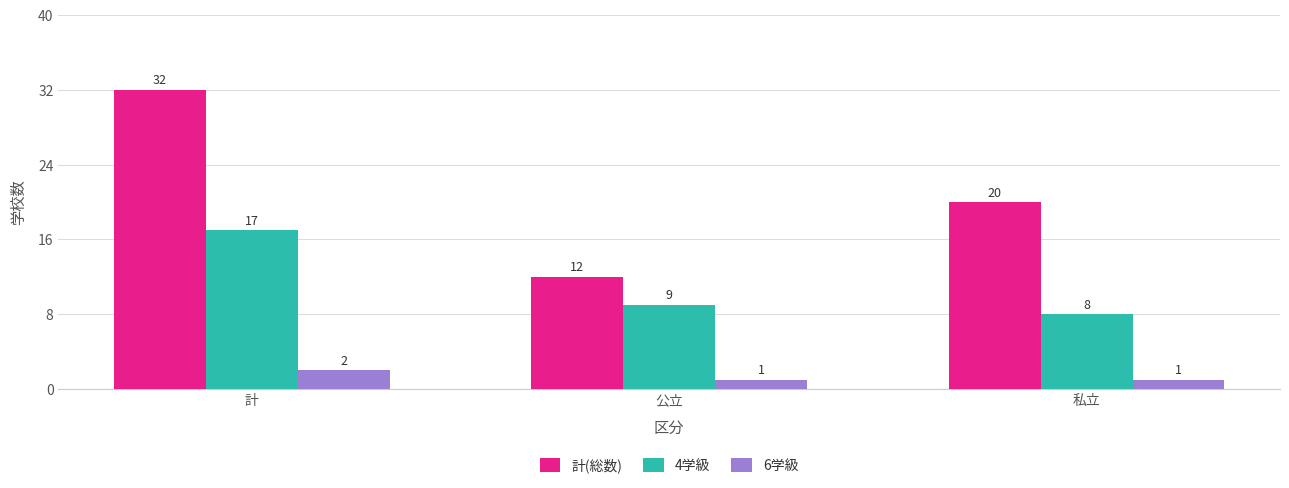

How many 6学級 values are between 1 and 2?

3